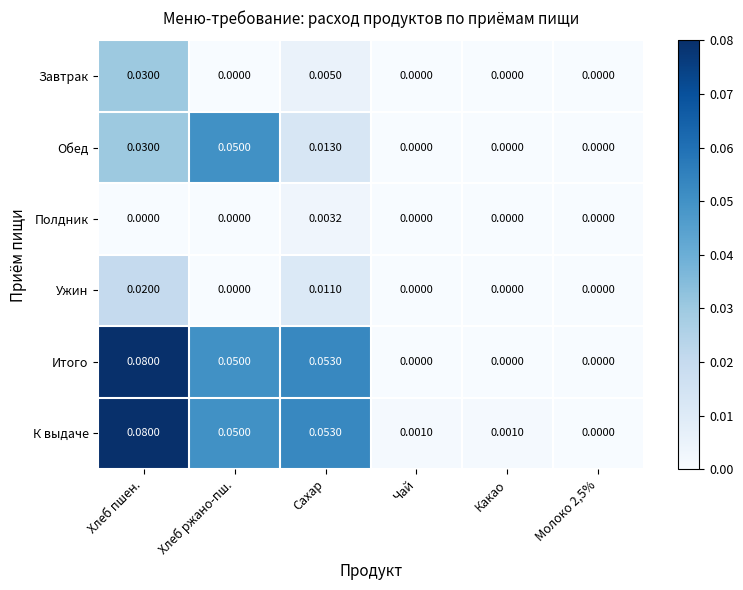

Which category has the highest value across all series?

Хлеб пшен.